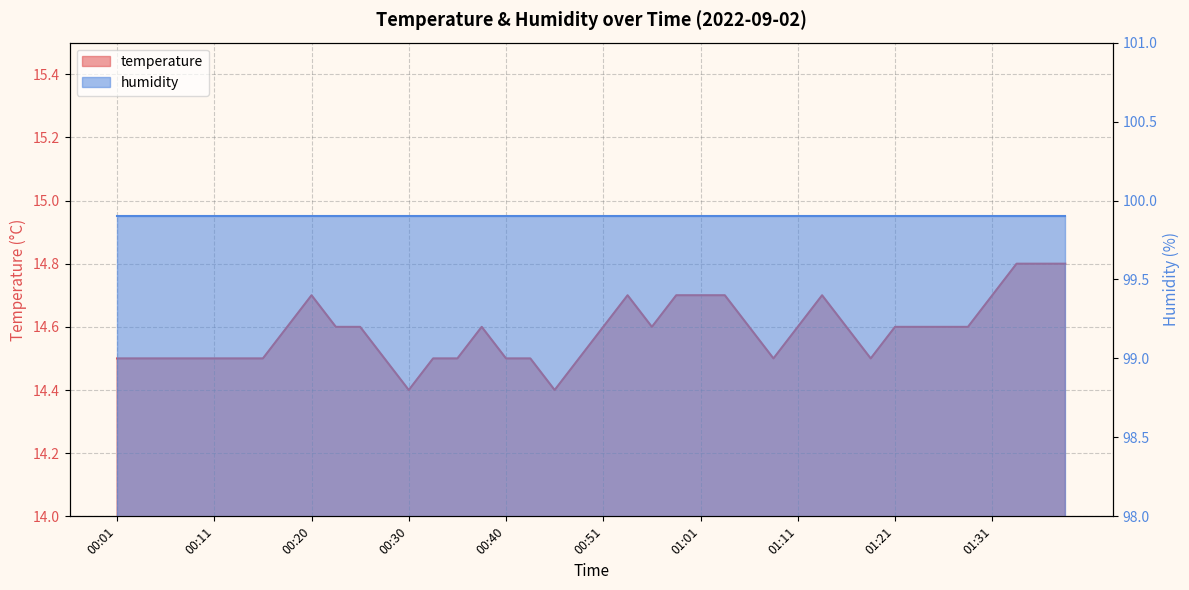

What is the value of the 20th point from the left?

14.5